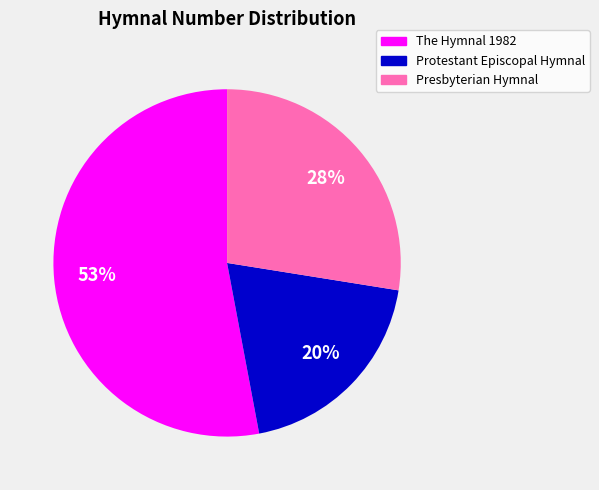

How many segments does this pie chart have?

3